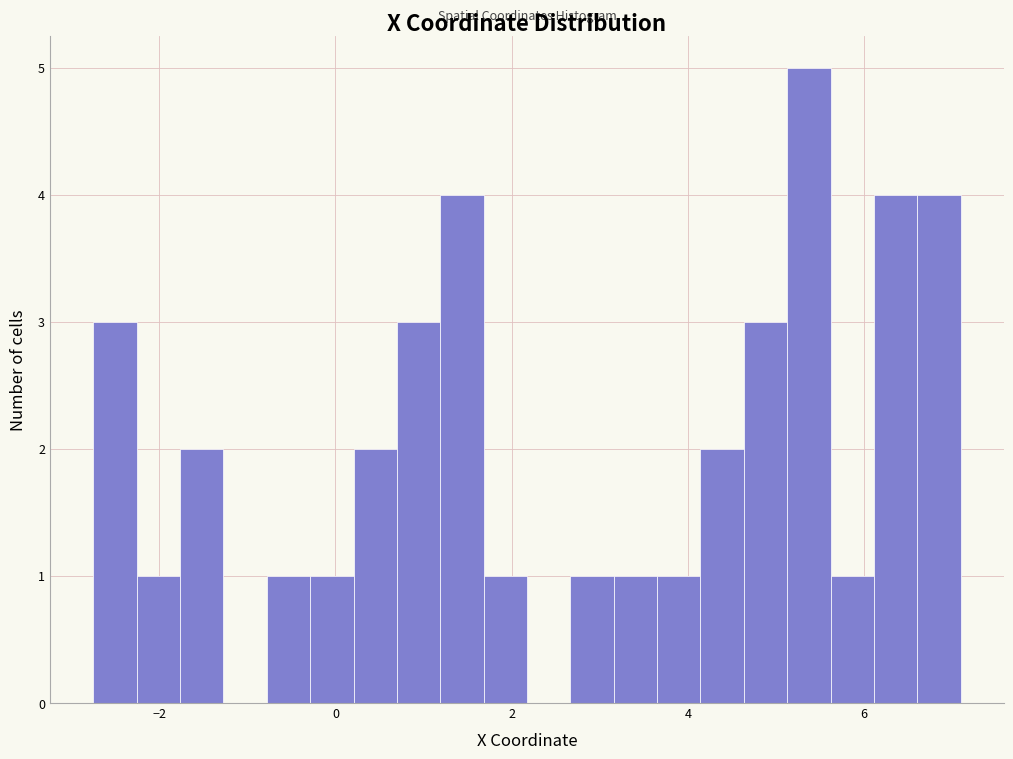

Read against the x-axis, roughly where is the centre of the tallest bar?

5.4